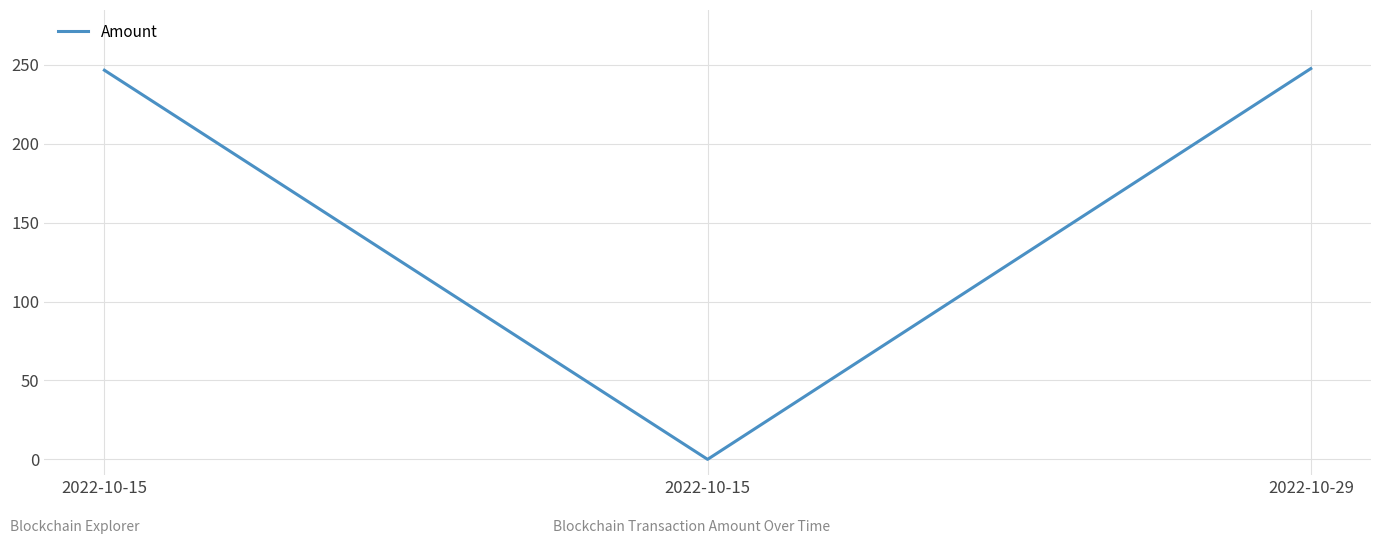

Count the number of categories in the chart.

3